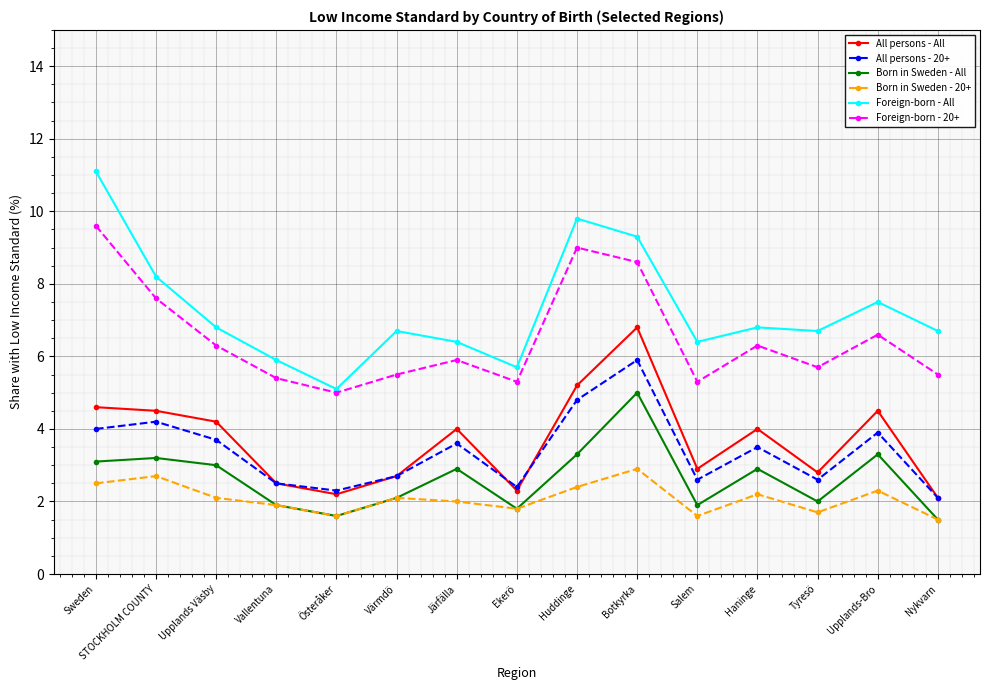

Reading right to left, transcribe all the data shown in this chart.

All persons - All: 2.1	4.5	2.8	4.0	2.9	6.8	5.2	2.3	4.0	2.7	2.2	2.5	4.2	4.5	4.6
All persons - 20+: 2.1	3.9	2.6	3.5	2.6	5.9	4.8	2.4	3.6	2.7	2.3	2.5	3.7	4.2	4.0
Born in Sweden - All: 1.5	3.3	2.0	2.9	1.9	5.0	3.3	1.8	2.9	2.1	1.6	1.9	3.0	3.2	3.1
Born in Sweden - 20+: 1.5	2.3	1.7	2.2	1.6	2.9	2.4	1.8	2.0	2.1	1.6	1.9	2.1	2.7	2.5
Foreign-born - All: 6.7	7.5	6.7	6.8	6.4	9.3	9.8	5.7	6.4	6.7	5.1	5.9	6.8	8.2	11.1
Foreign-born - 20+: 5.5	6.6	5.7	6.3	5.3	8.6	9.0	5.3	5.9	5.5	5.0	5.4	6.3	7.6	9.6